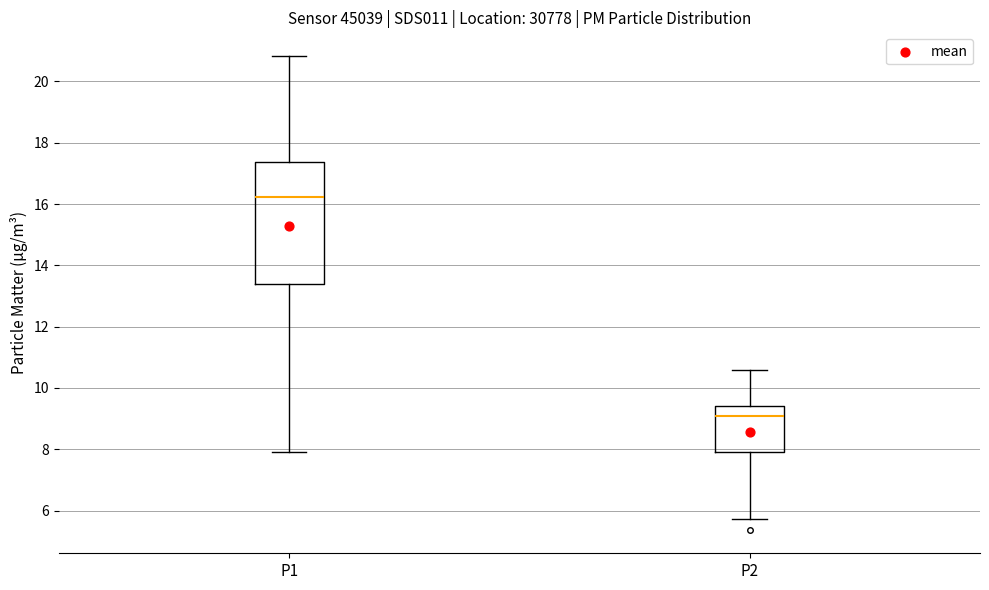

Which box has the lowest median line?

P2